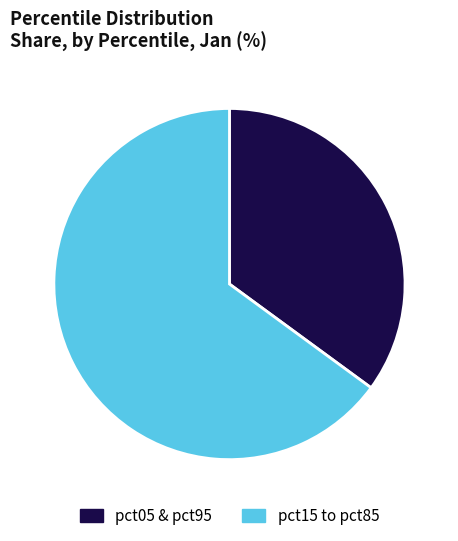

The pct15 to pct85 slice represents 65% of the pie. True or false?

True